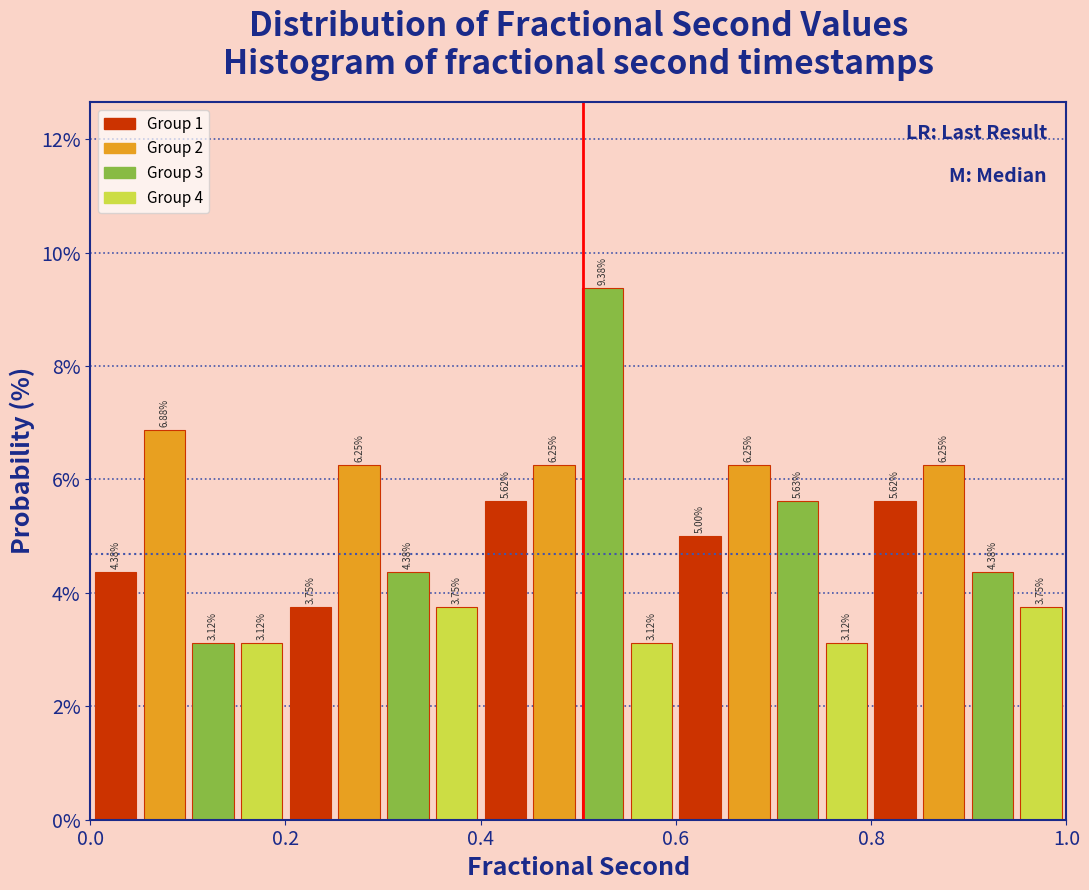

Read against the x-axis, roughly where is the centre of the tallest bar?

0.52